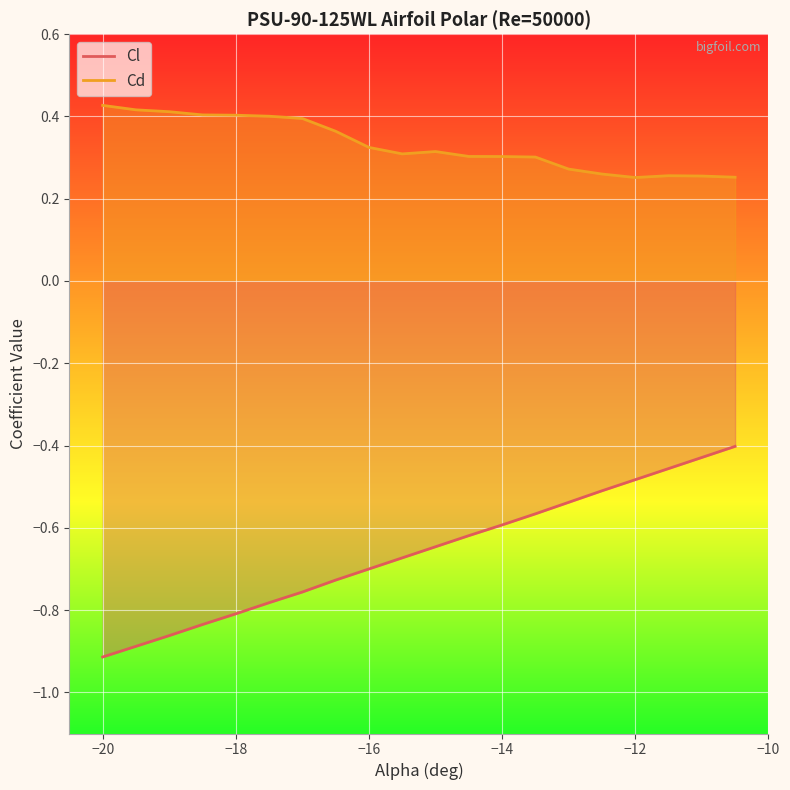

Rank the series by their maximum value, from highest to lowest.

Cd, Cl